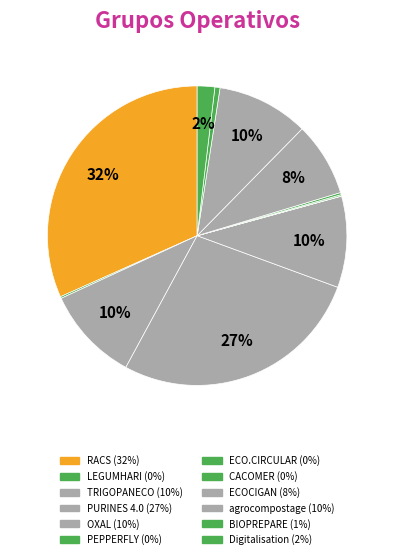

What is the ratio of the value at TRIGOPANECO to the value at LEGUMHARI?

55.3